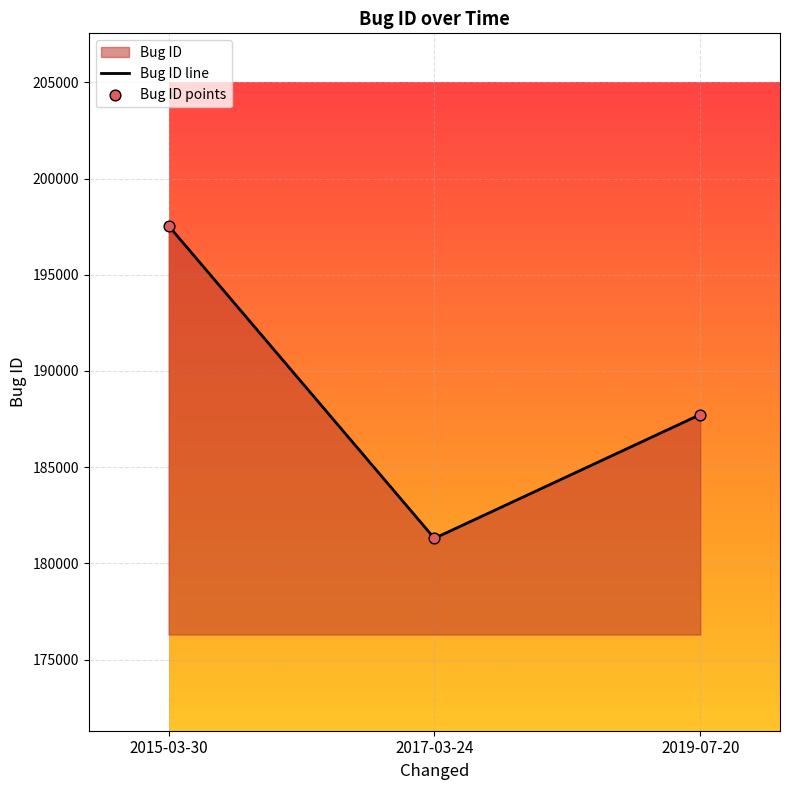

Which has a higher value, 2017-03-24 or 2015-03-30?

2015-03-30